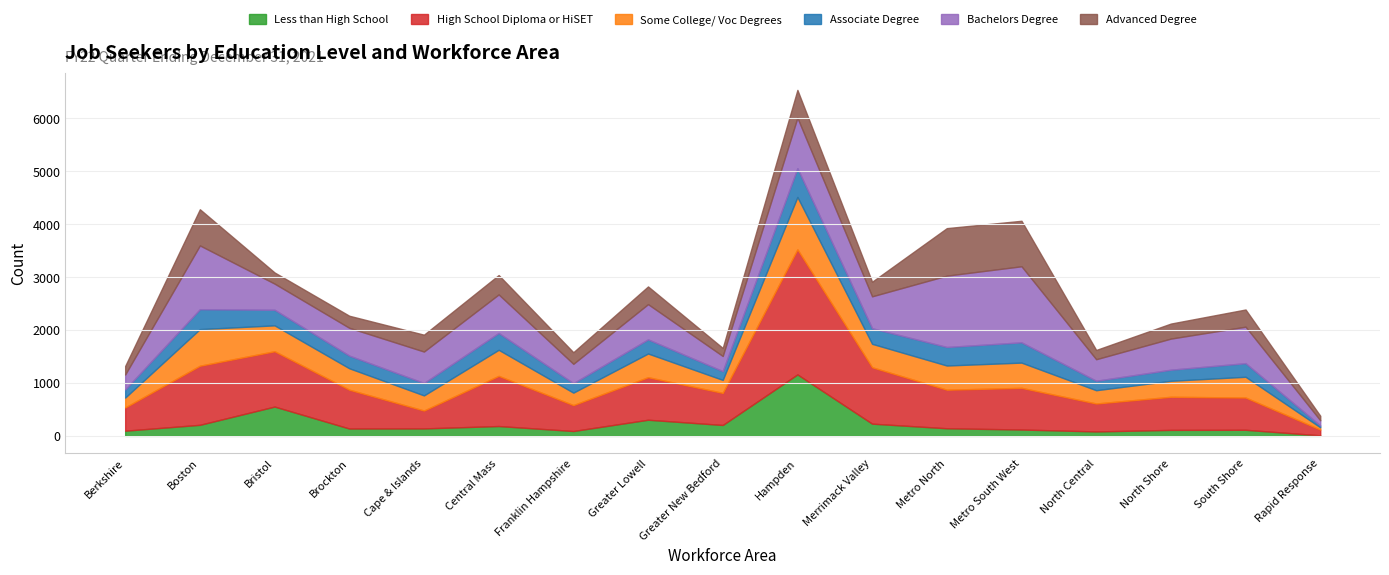

At Hampden, list the series in order from largest to smallest.

High School Diploma or HiSET, Less than High School, Some College/ Voc Degrees, Bachelors Degree, Associate Degree, Advanced Degree